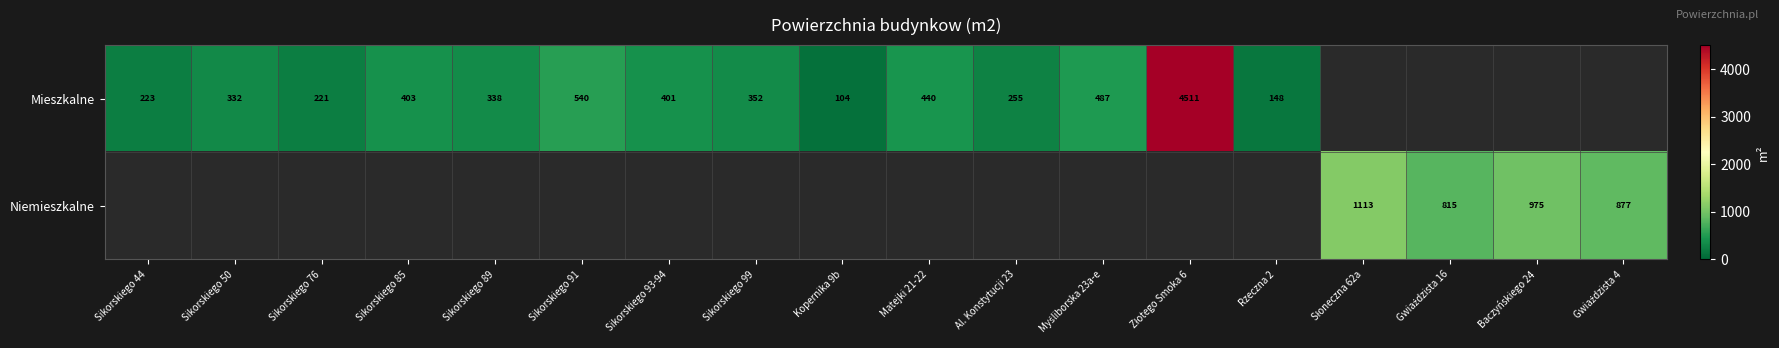

Count the number of data series in this chart.

2